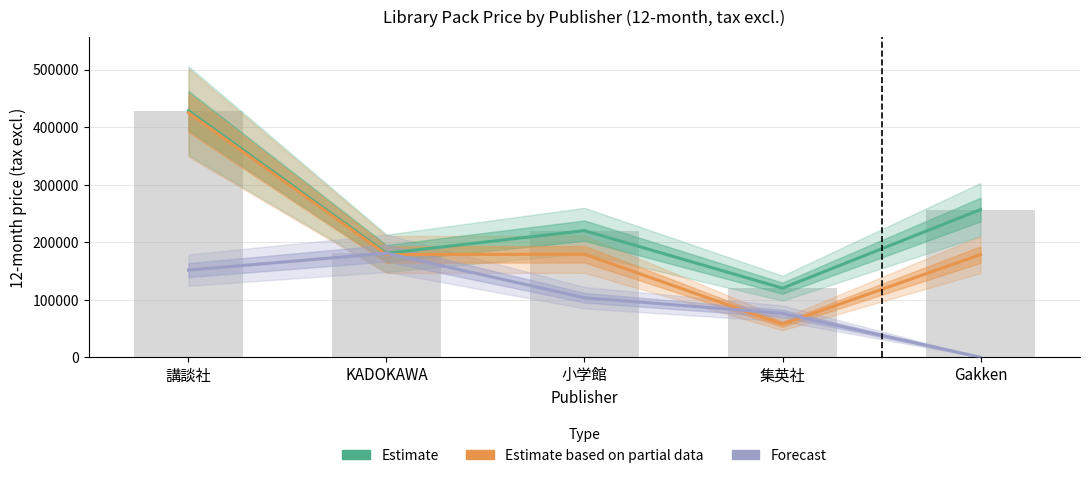

Between KADOKAWA and 小学館, which series saw the biggest shift?

Forecast